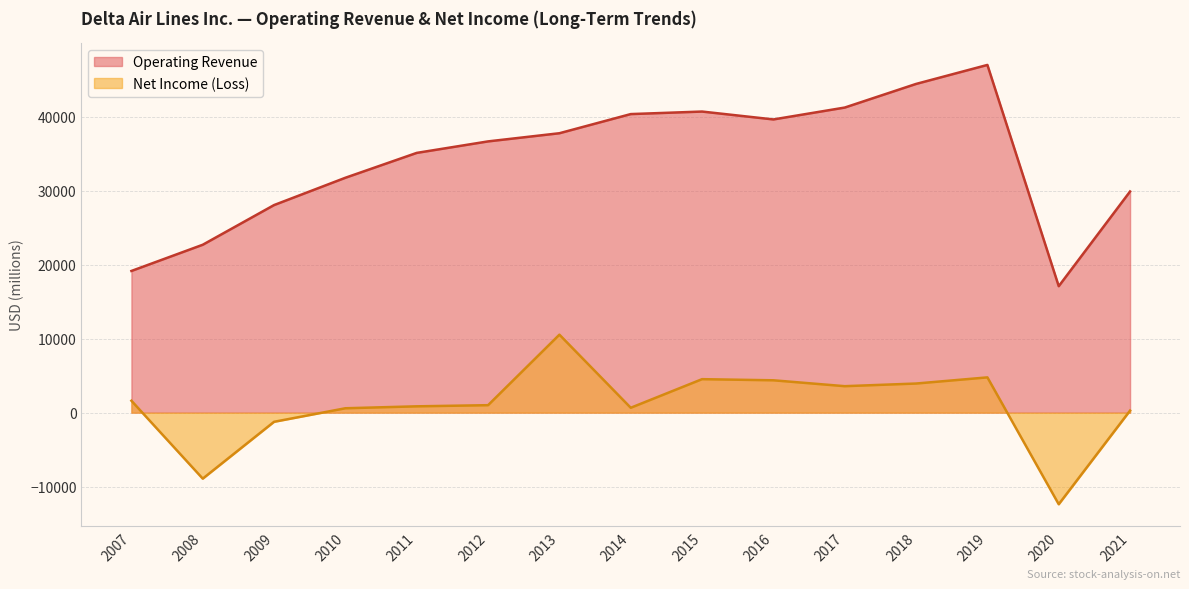

Which series has the largest total across all categories?

Operating Revenue